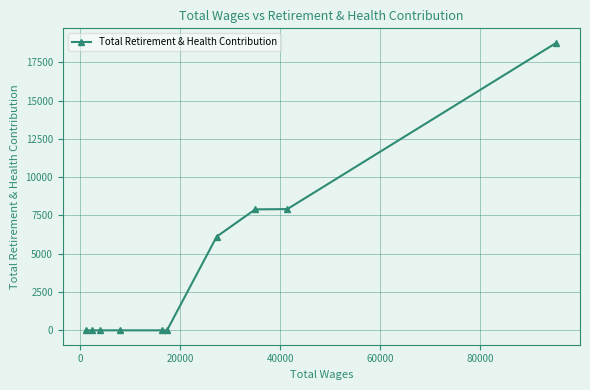

What is the greatest value displayed?

18773